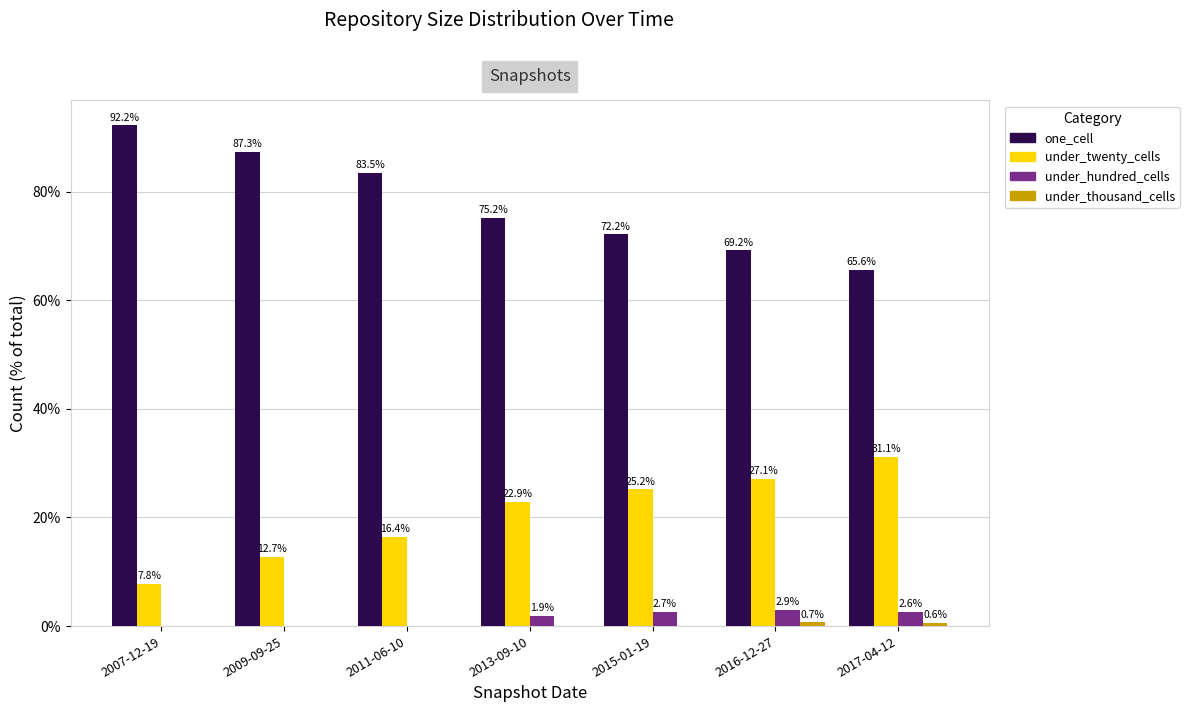

Are the bars grouped side by side (vs. stacked)?

Yes